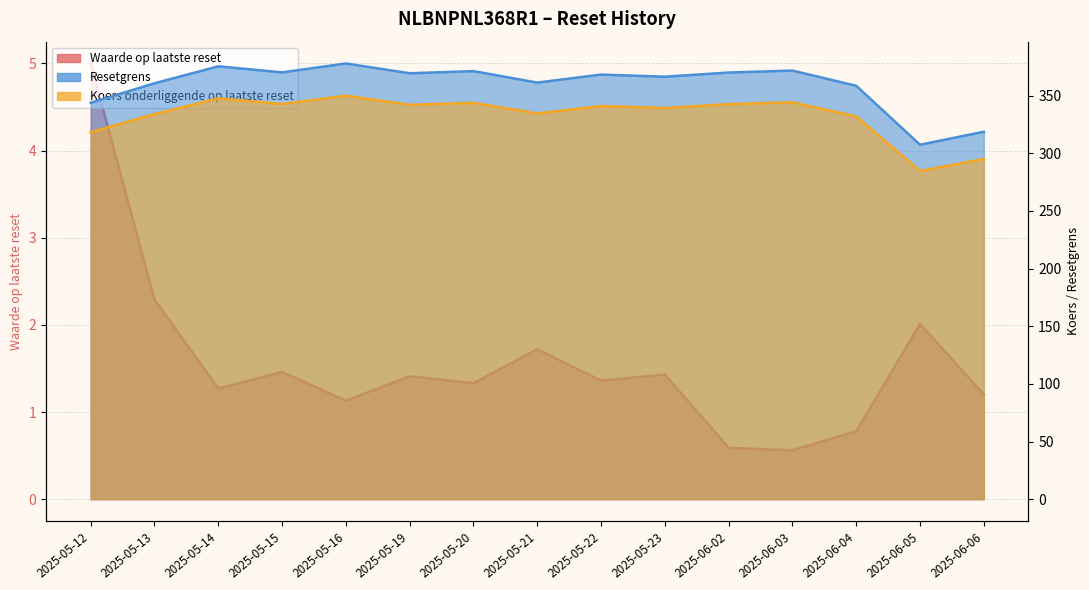

True or false: Resetgrens and Waarde op laatste reset cross at least once.

False